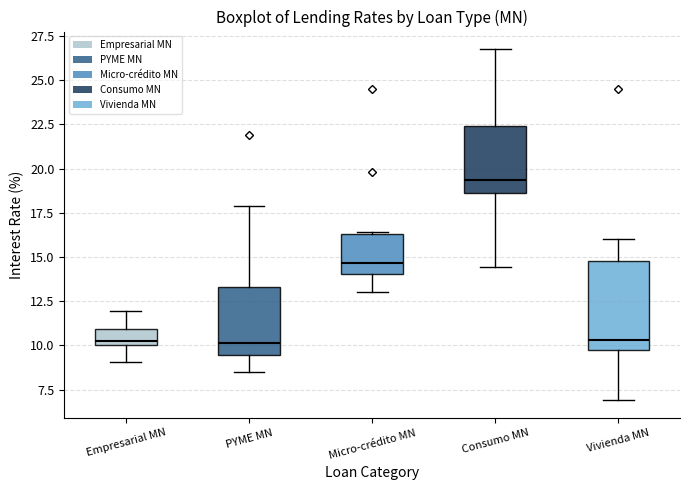

Which box is the tallest, from its lower edge to its upper edge?

Vivienda MN